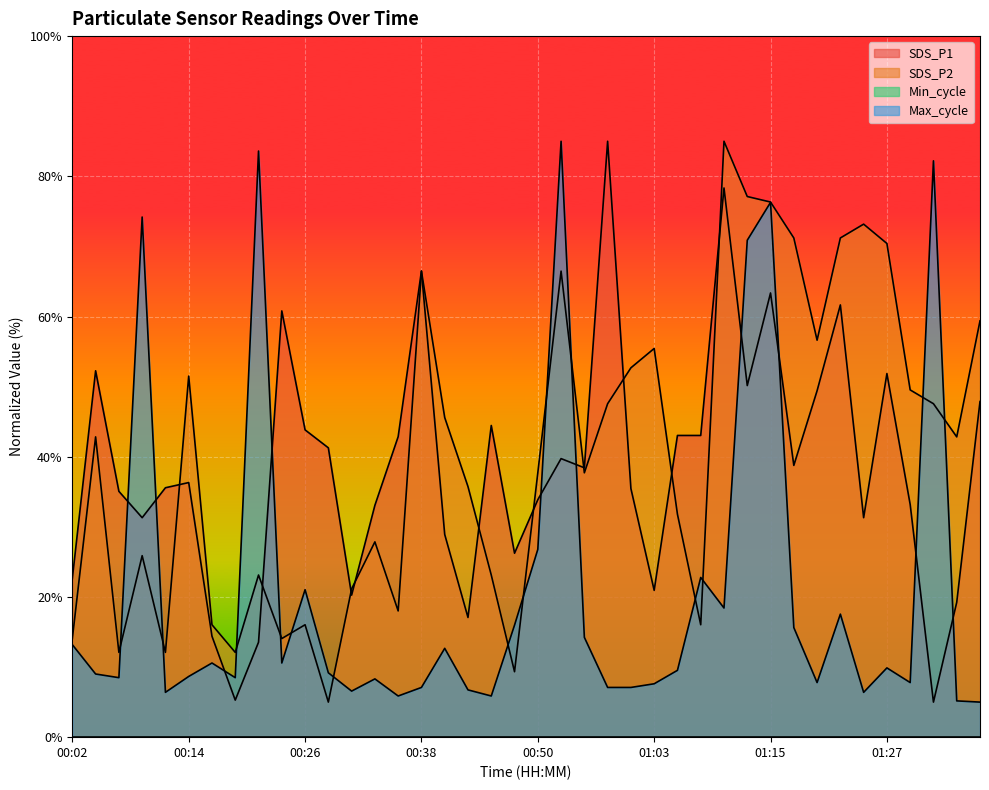

True or false: Max_cycle has a value of 16.0 at 00:48.

True